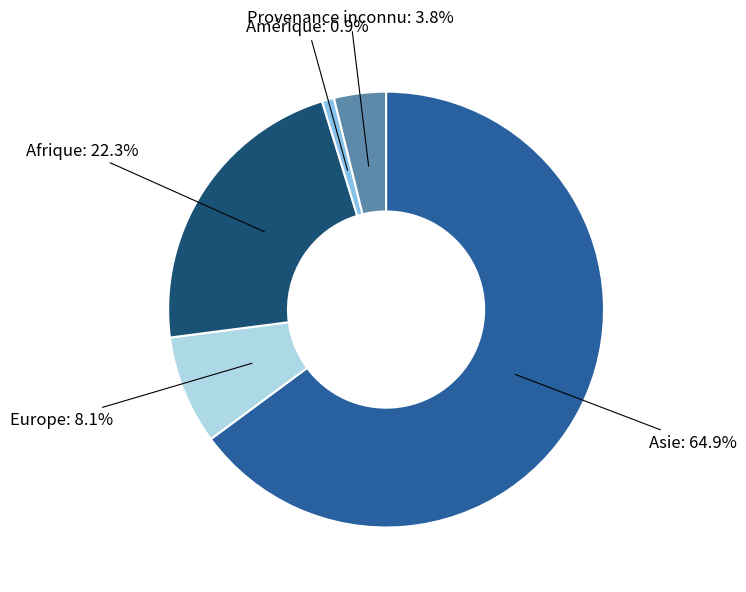

Is there a majority slice in this chart?

Yes